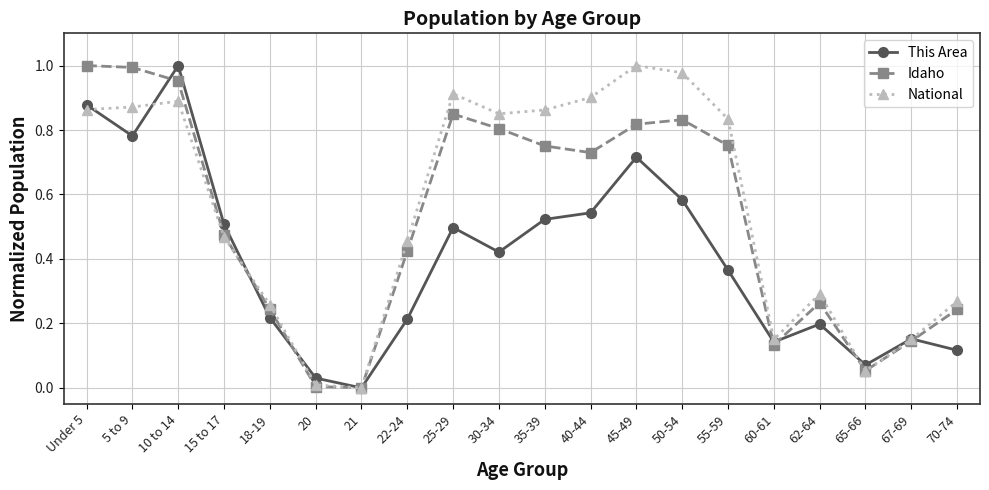

How many categories are shown in the chart?

20